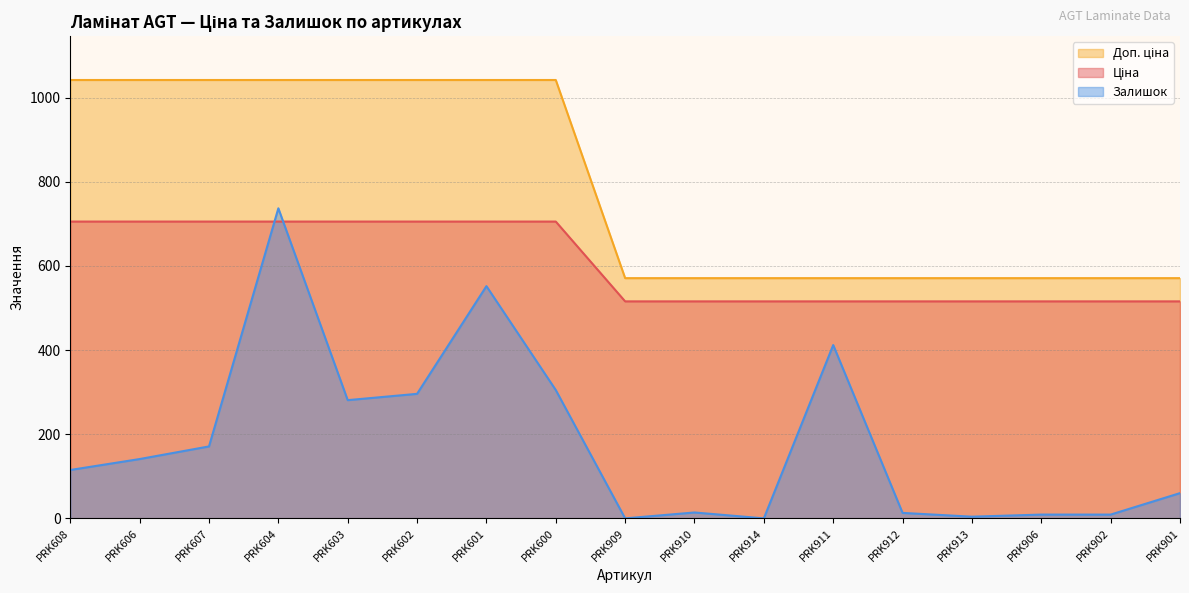

Does the chart have visible grid lines?

Yes